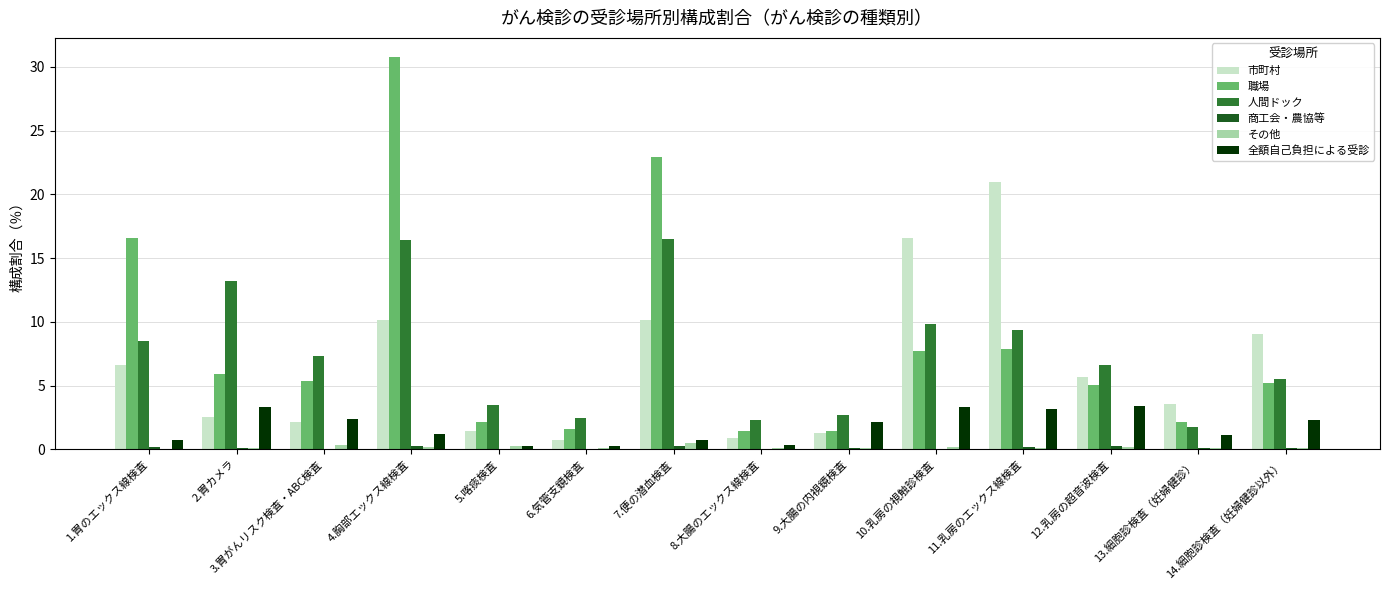

The value of 職場 at 1.胃のエックス線検査 is 16.6. True or false?

True